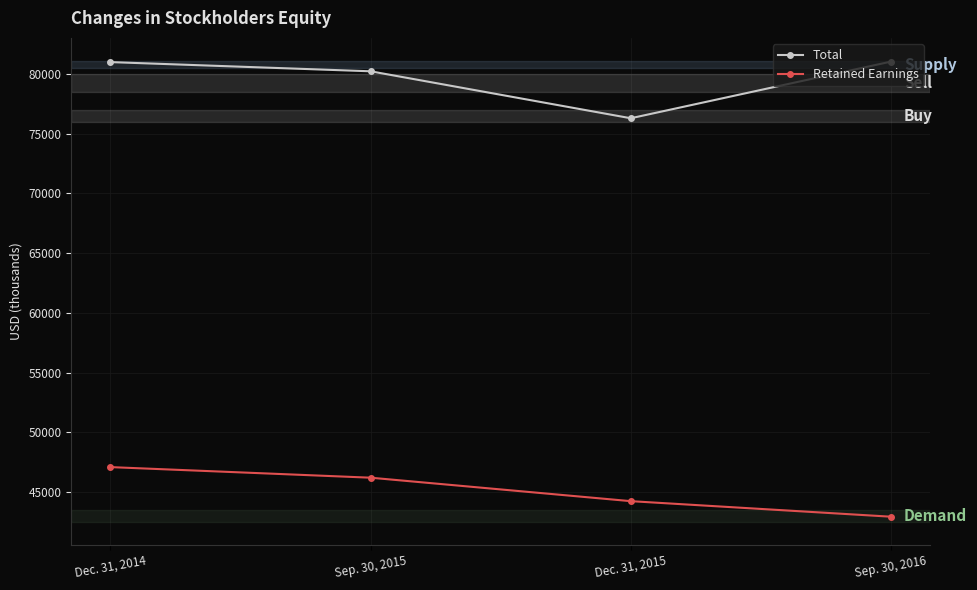

Does the chart have visible grid lines?

Yes